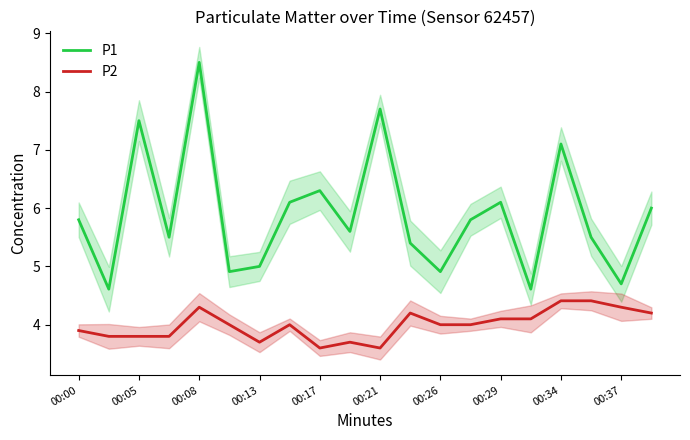

What is the lowest value of the P2 series?

3.6